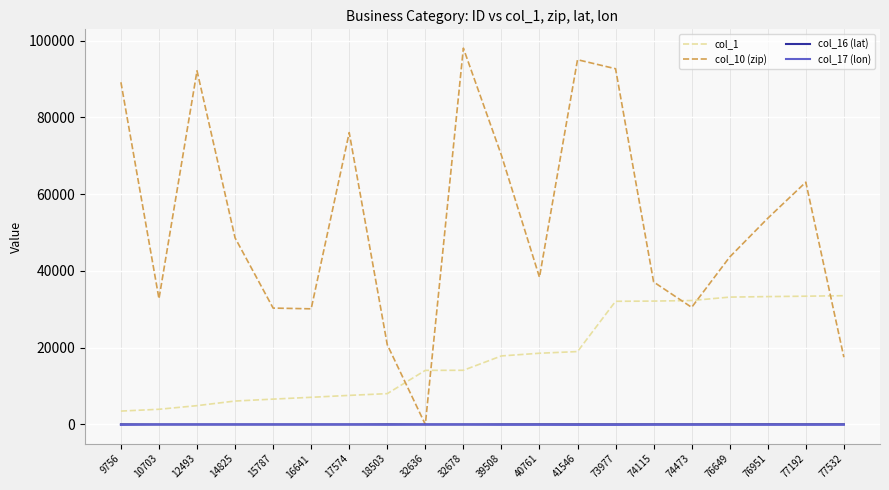

What is the highest value of the col_1 series?

33541.0